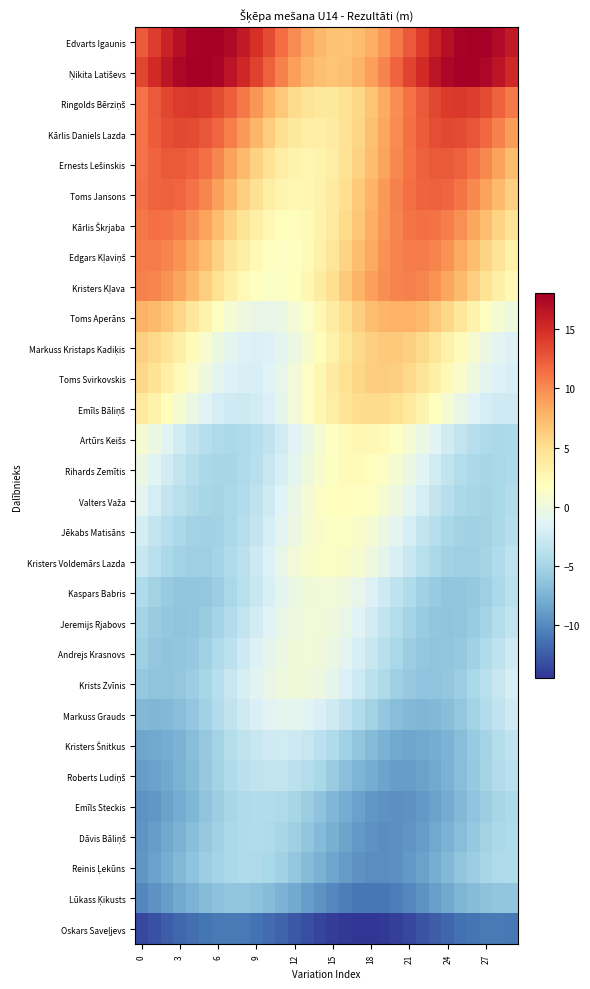

At which category is the sum across all series the highest?

21